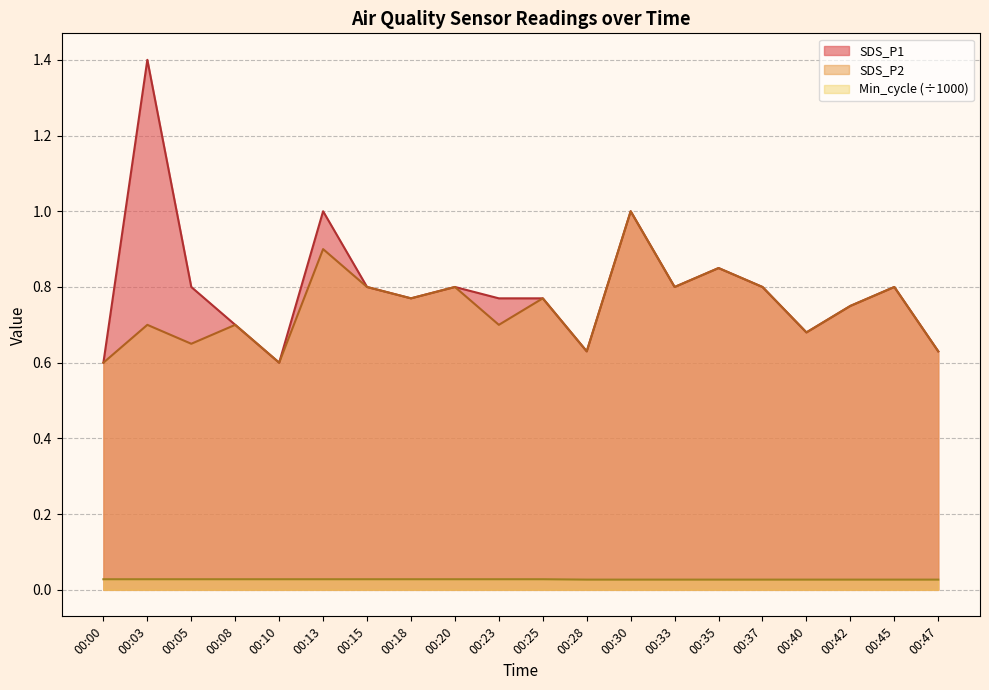

How many distinct data groups are displayed?

3